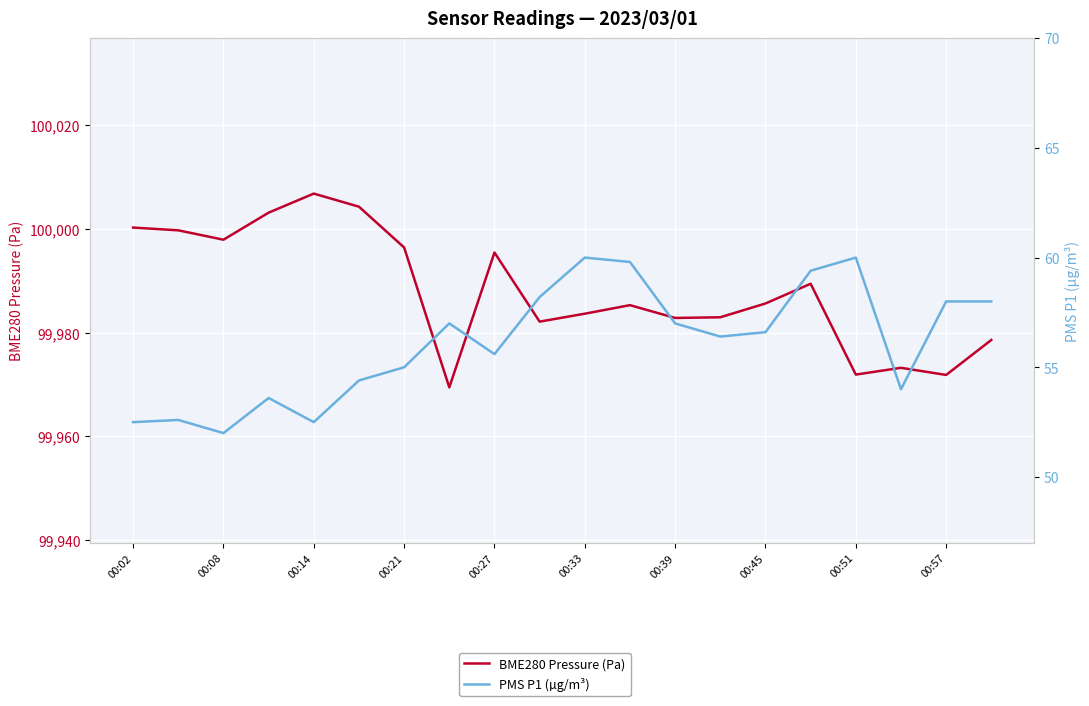

The BME280 Pressure (Pa) series shows 154485.9 at 00:21. True or false?

False